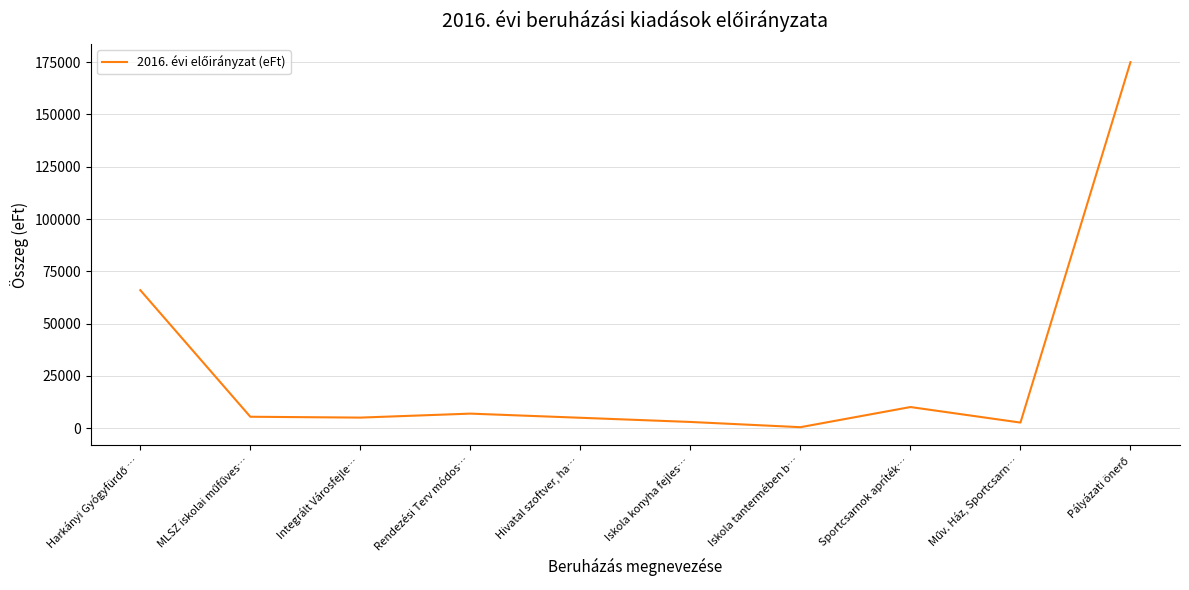

Is it true that the value at Hivatal szoftver, ha… is 5000?

True